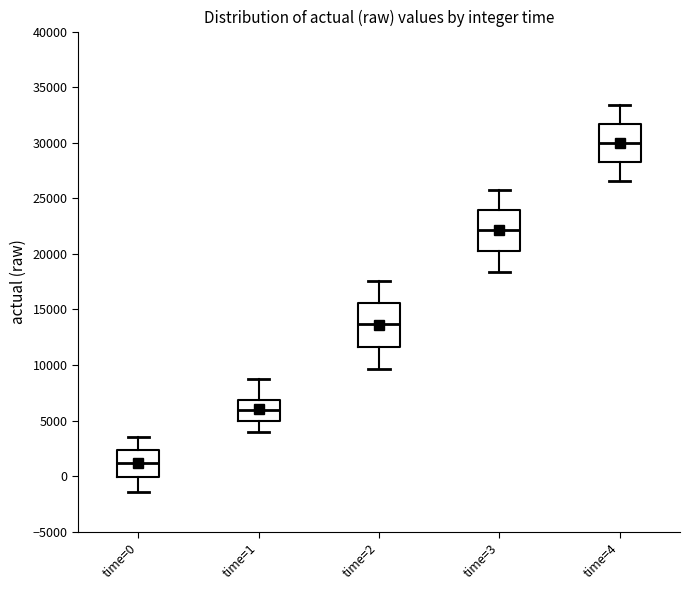

Which box's median line is the lowest?

time=0